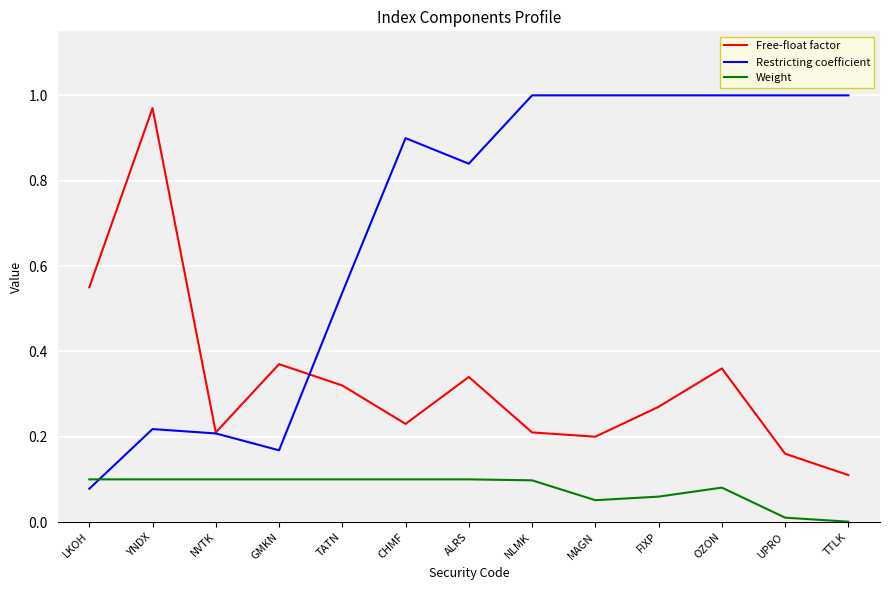

Between TATN and UPRO, which series saw the biggest shift?

Restricting coefficient